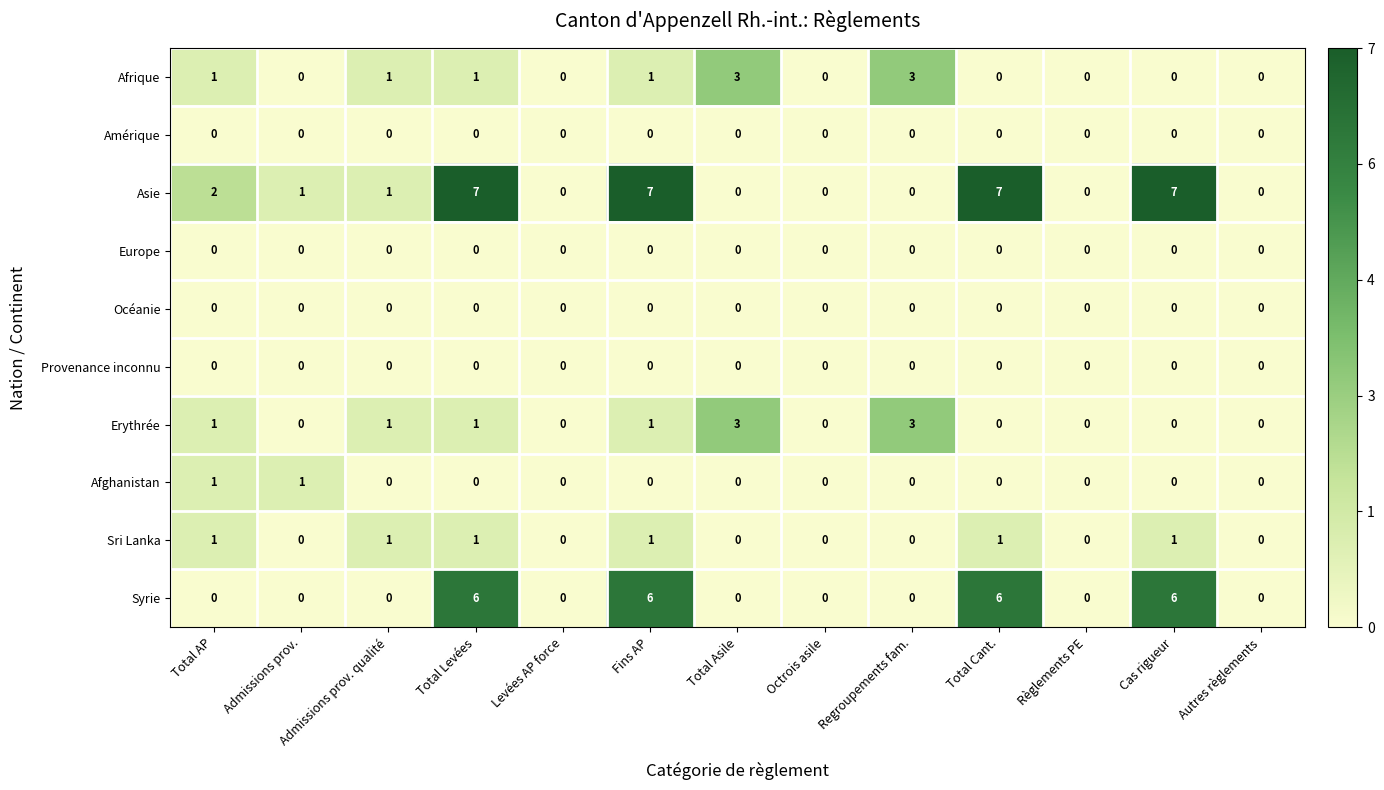

What is the difference between the highest and lowest values at Cas rigueur?

7